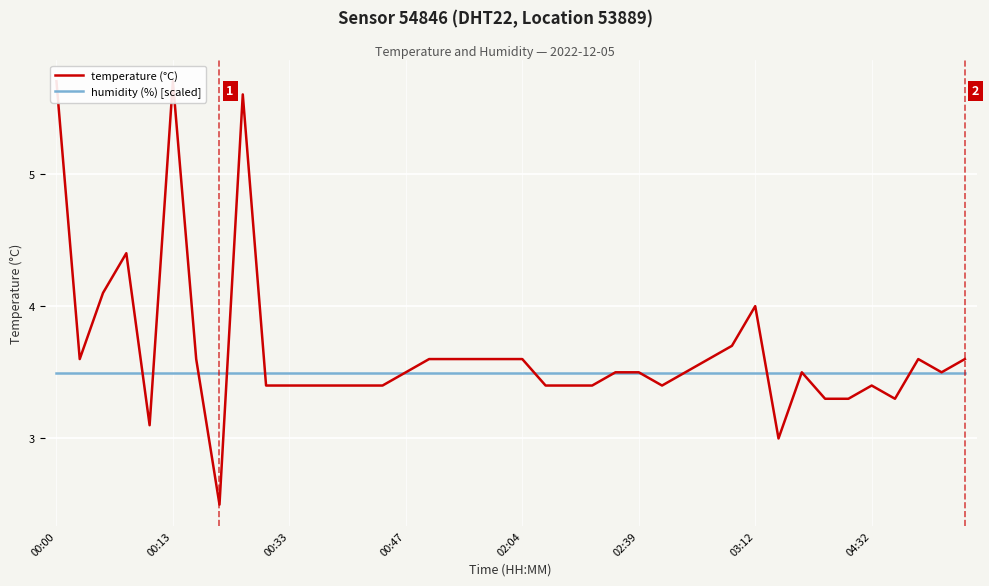

Which category has the highest value across all series?

00:00